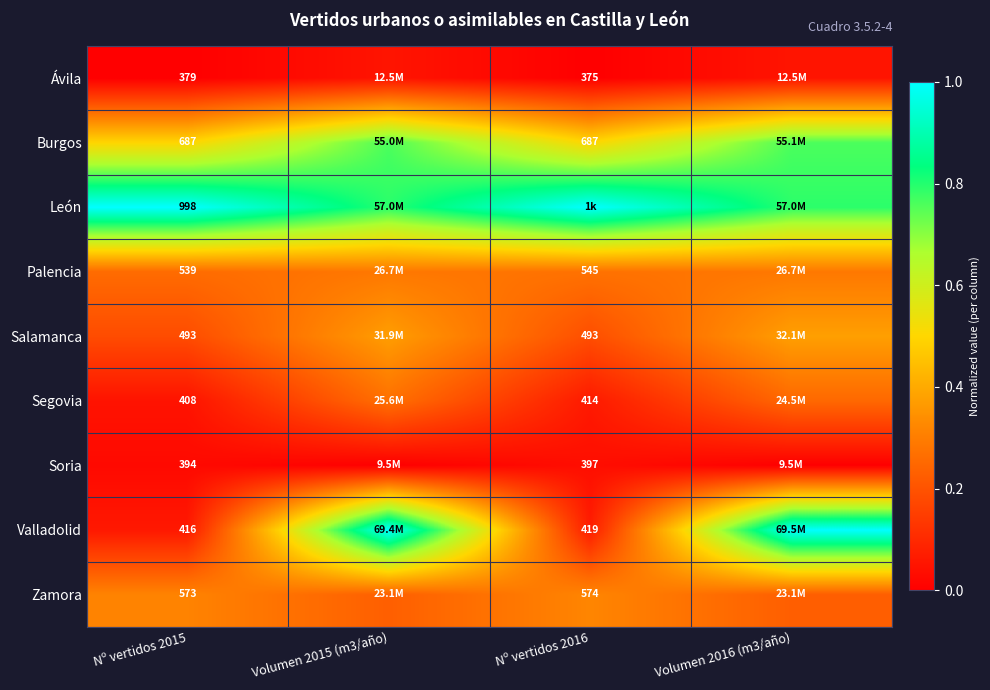

How many categories are shown in the chart?

4